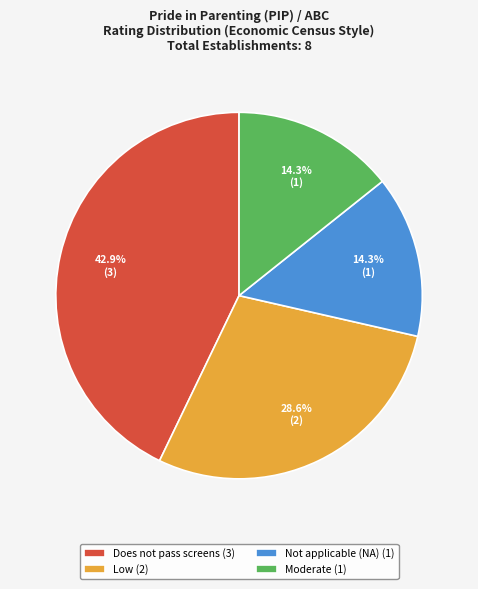

Approximately how many times larger is the value at Moderate (1) compared to Not applicable (NA) (1)?

1.0